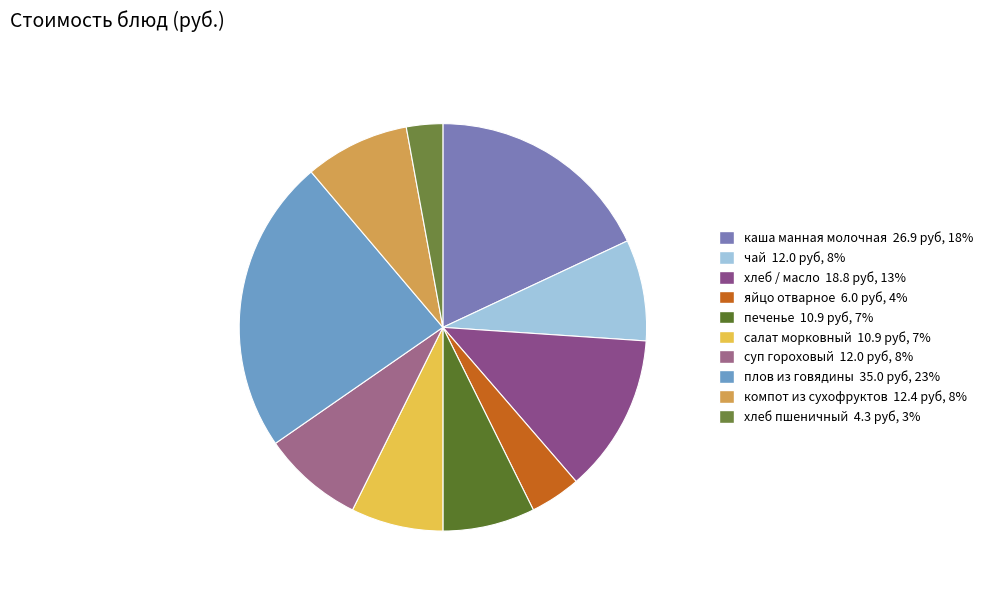

What percentage do компот из сухофруктов and суп гороховый together represent?

16.3%